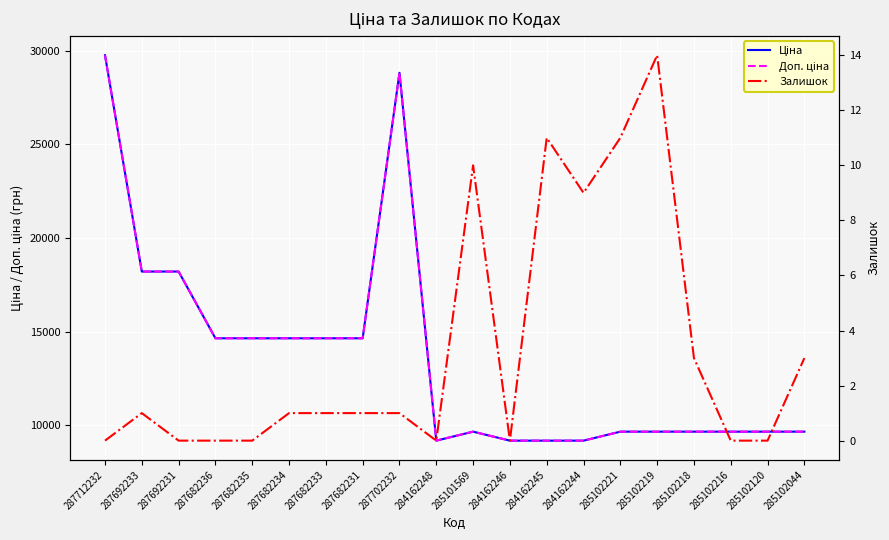

At which category does the chart reach its peak across all series?

287712232